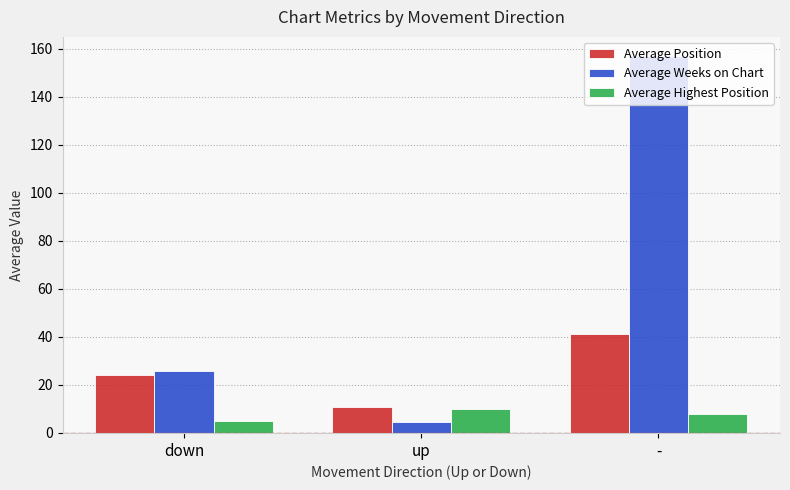

Is the value of Average Weeks on Chart at up greater than the value of Average Highest Position at up?

No